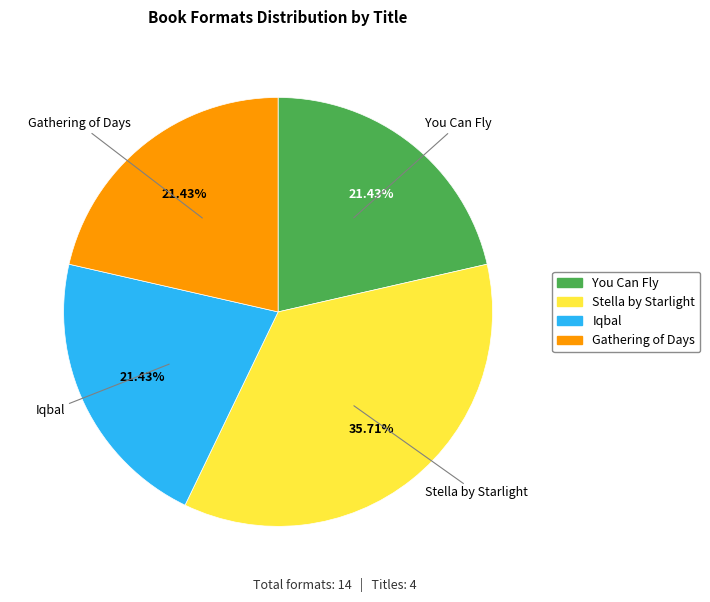

What is the ratio of the value at Gathering of Days to the value at Iqbal?

1.0